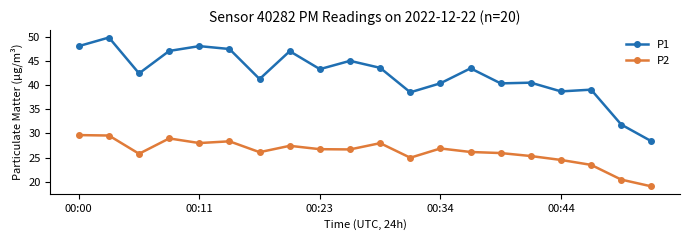

True or false: P1 and P2 cross at least once.

False